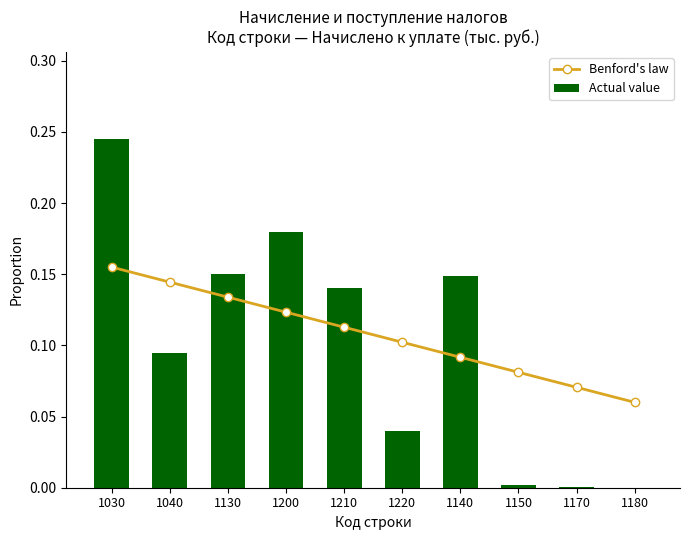

What are all the series names shown in the legend?

Benford's law, Actual value